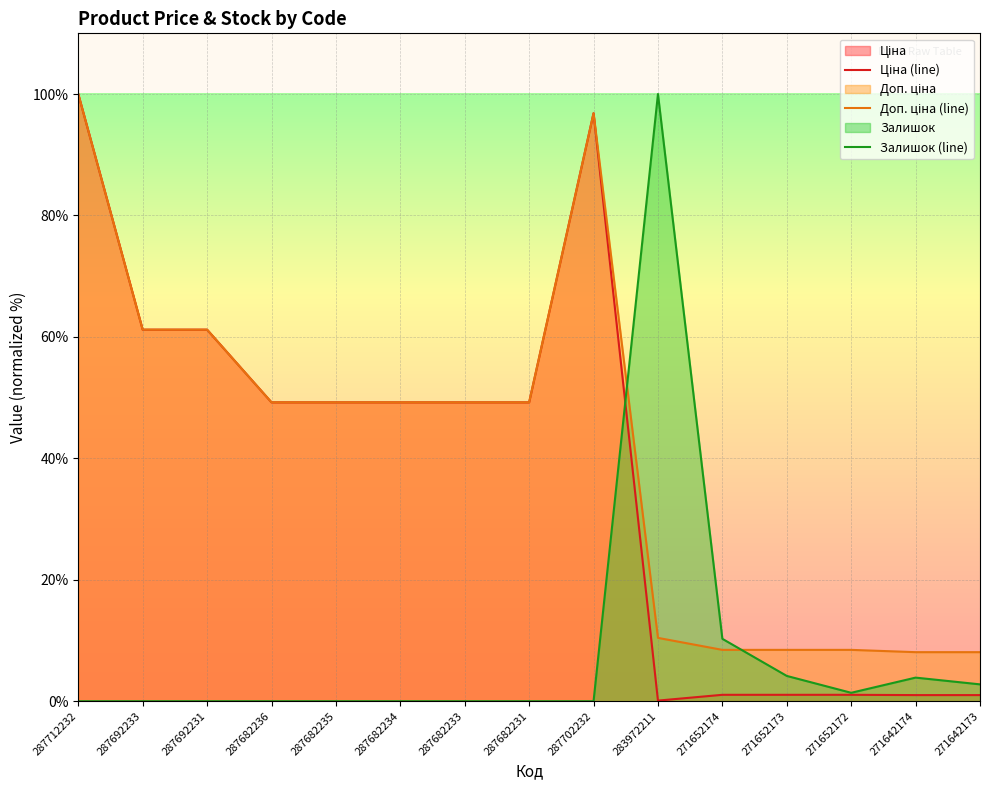

What is the spread (max minus min) of values at 287712232?

100.0